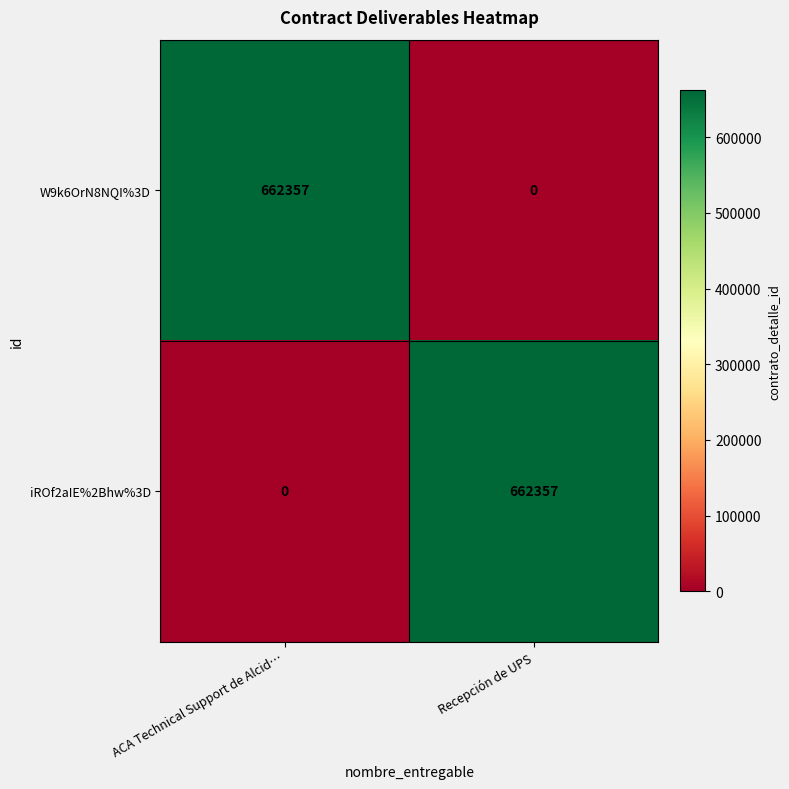

What is the spread (max minus min) of values at ACA Technical Support de Alcid…?

662357